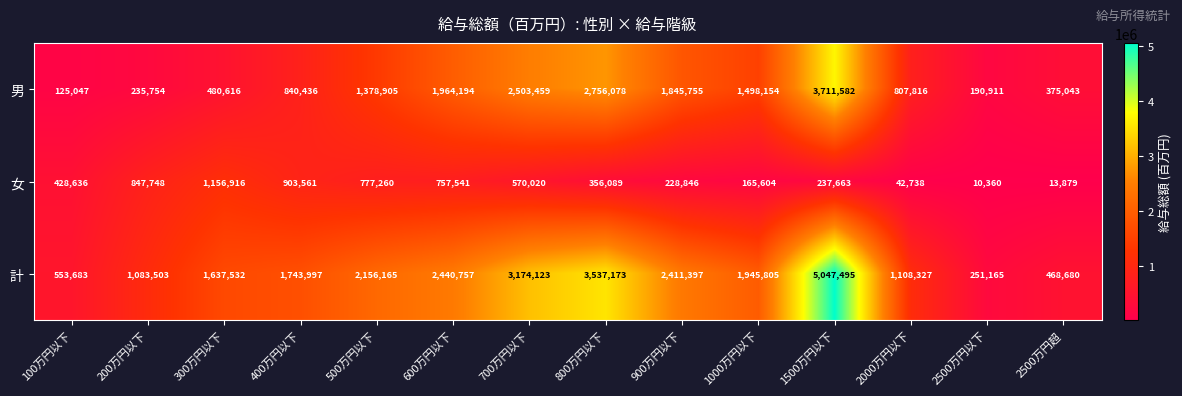

Which series has the largest total across all categories?

計